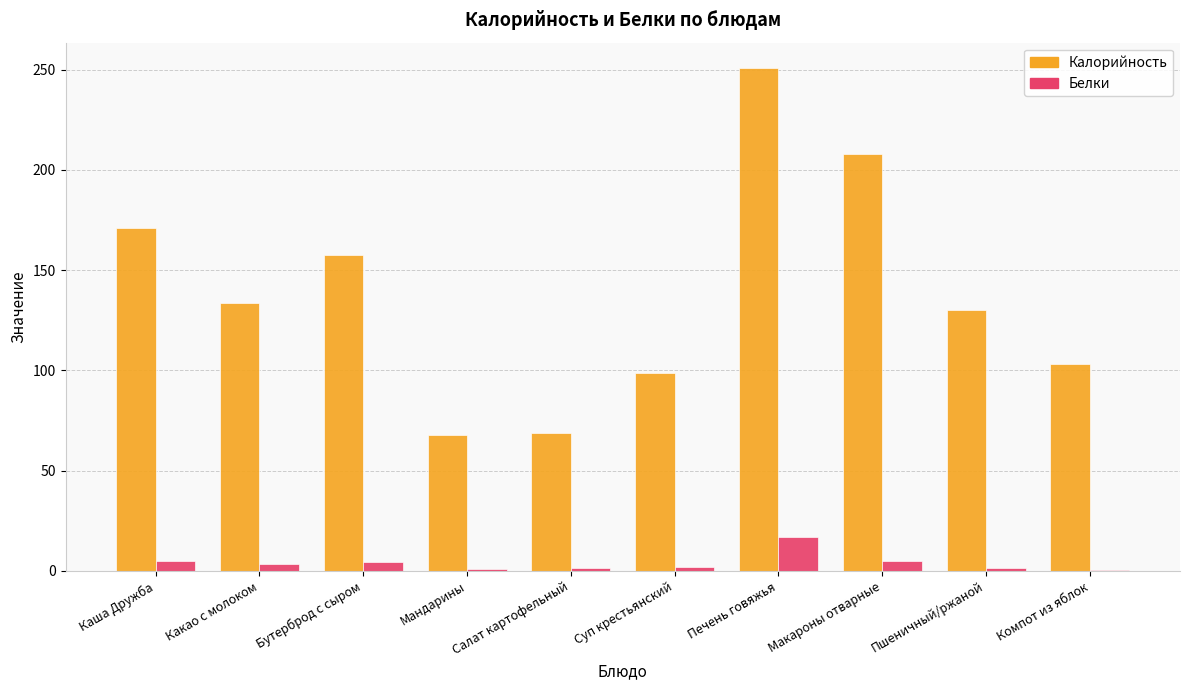

How many categories are shown in the chart?

10